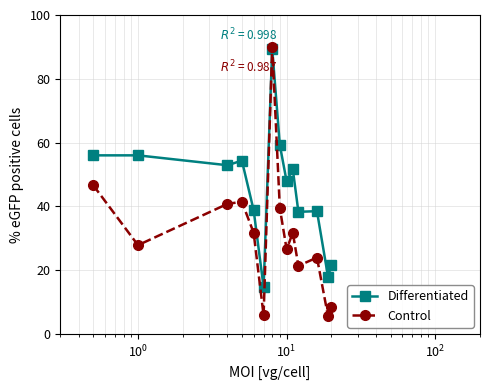

What is the value of the Differentiated point at the 2nd from the left?

56.0